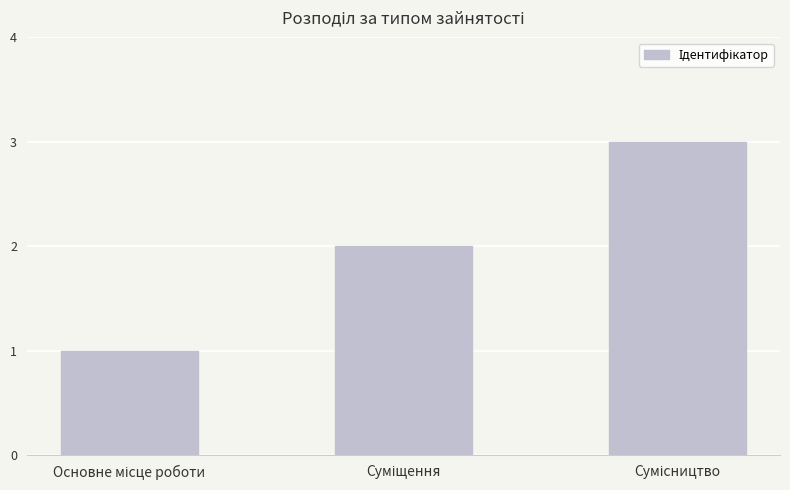

How many series are shown in this chart?

1